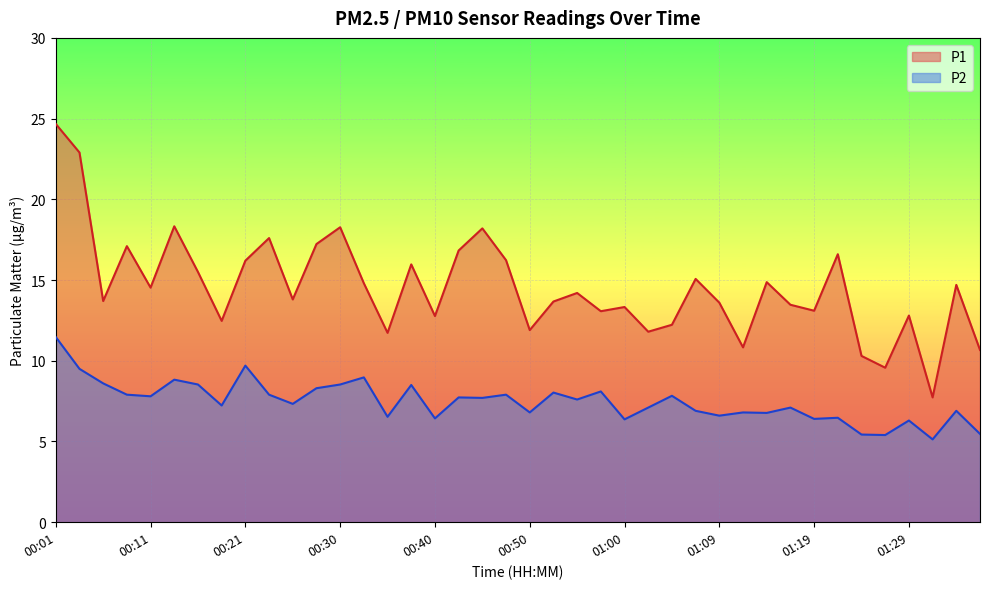

How many lines are shown in the chart?

2